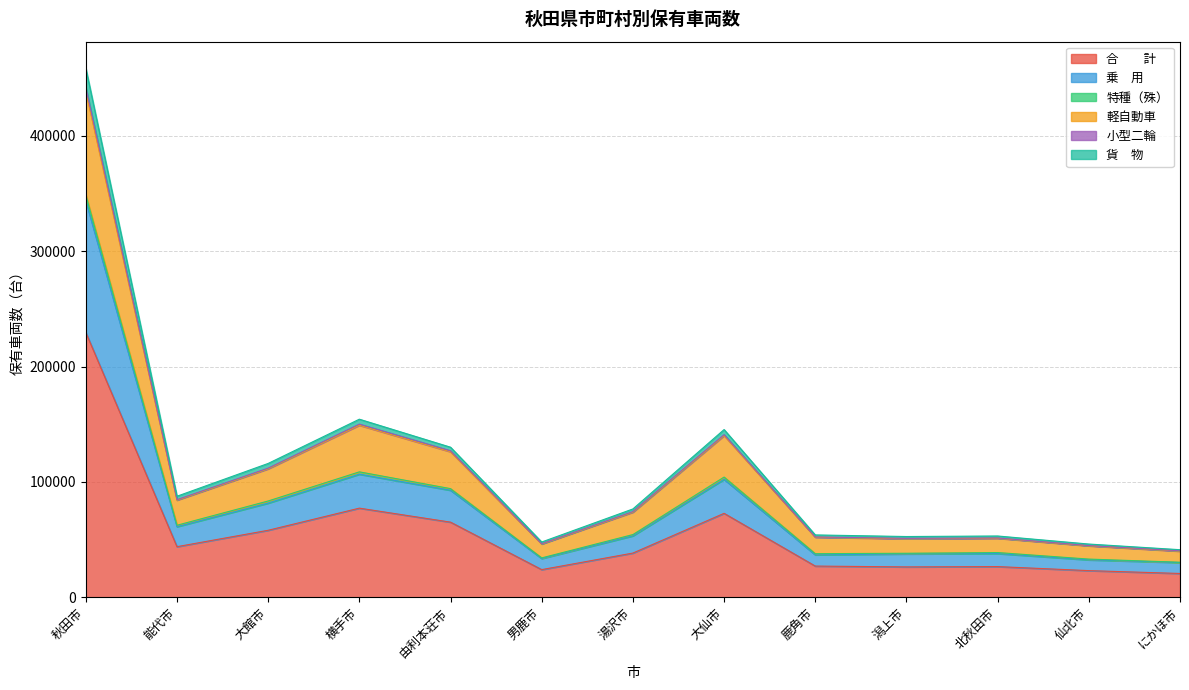

List the labels in order of 乗　用 value, largest first.

秋田市, 横手市, 大仙市, 由利本荘市, 大館市, 能代市, 湯沢市, 北秋田市, 潟上市, 鹿角市, 男鹿市, 仙北市, にかほ市